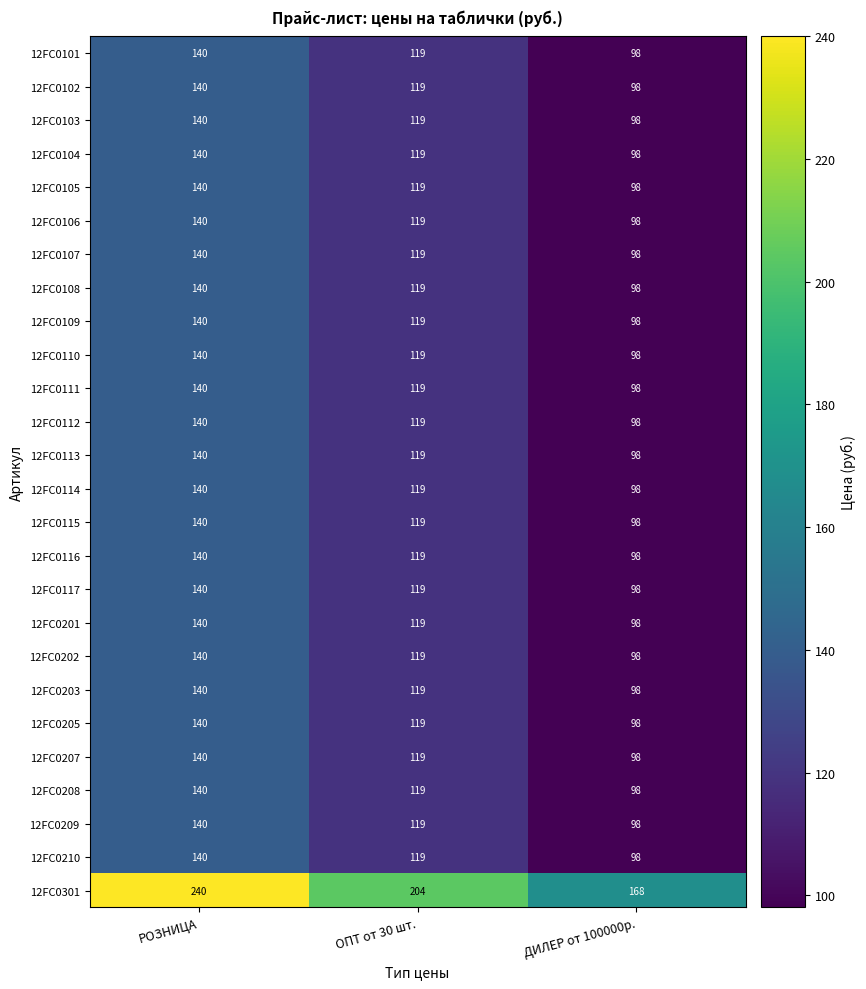

How many 12FC0210 values are between 98 and 140?

3